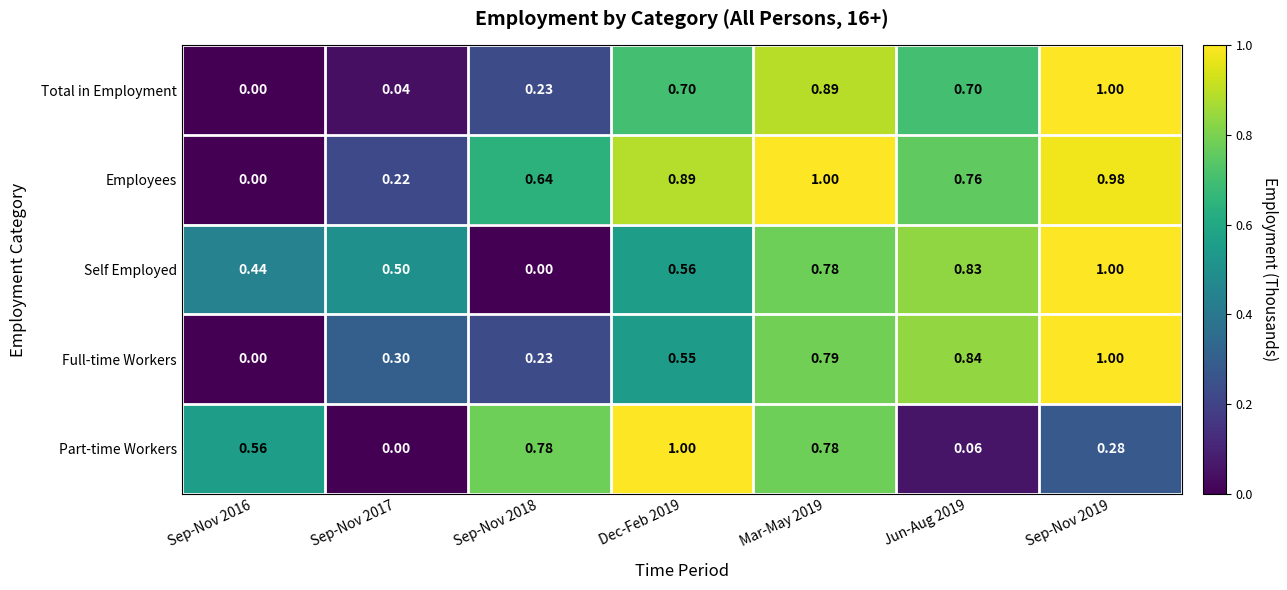

Is the value of Self Employed at Sep-Nov 2019 greater than the value of Employees at Sep-Nov 2016?

Yes